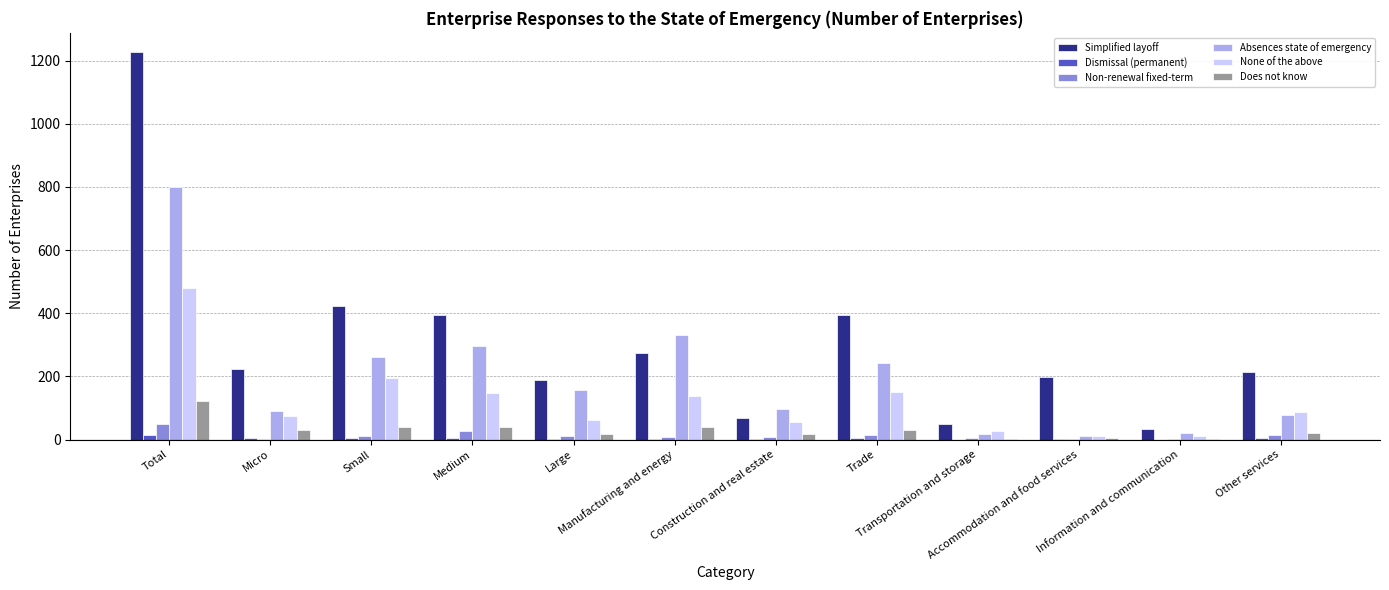

What is the sum of all Simplified layoff values?

3681